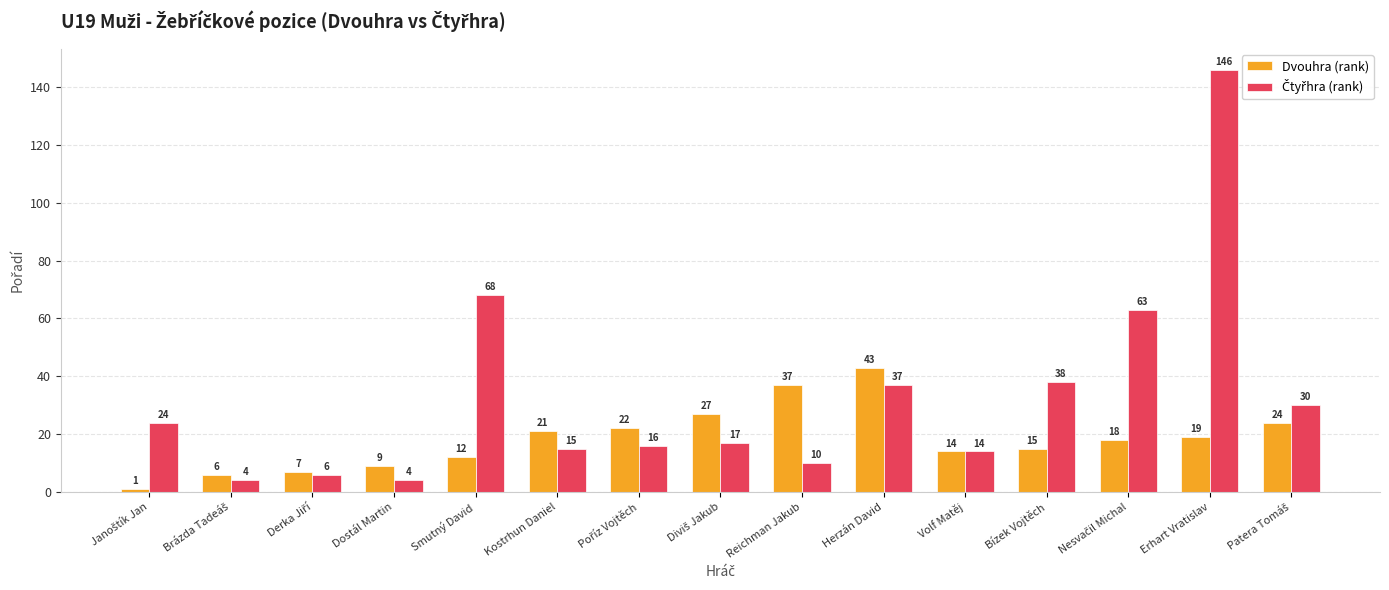

What is the spread (max minus min) of values at Kostrhun Daniel?

6